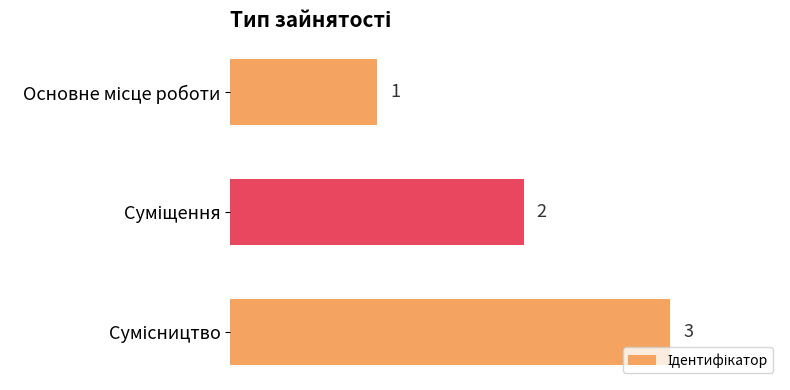

What is the value of the 2nd bar from the top?

2